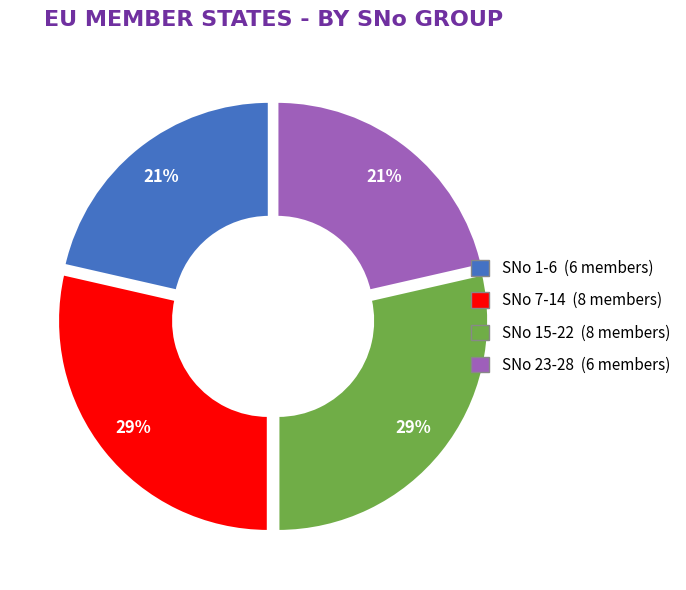

Is there a majority slice in this chart?

No